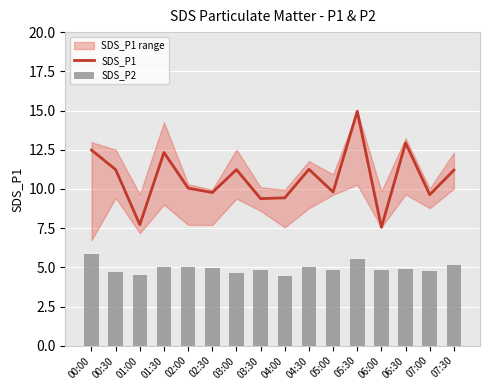

Are the bars horizontal?

No